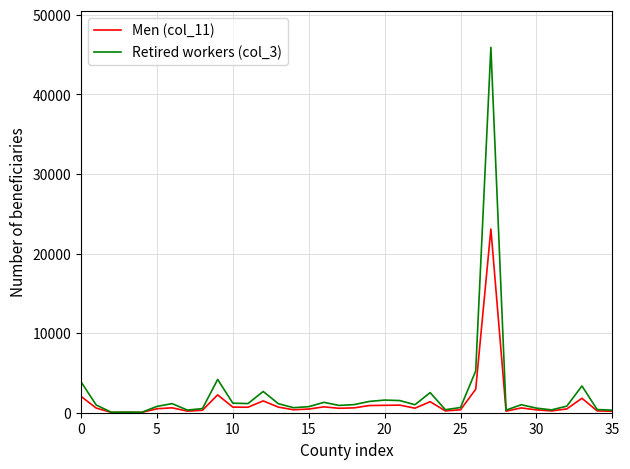

What is the difference between the second highest and minimum values in the Men (col_11) series?

2910